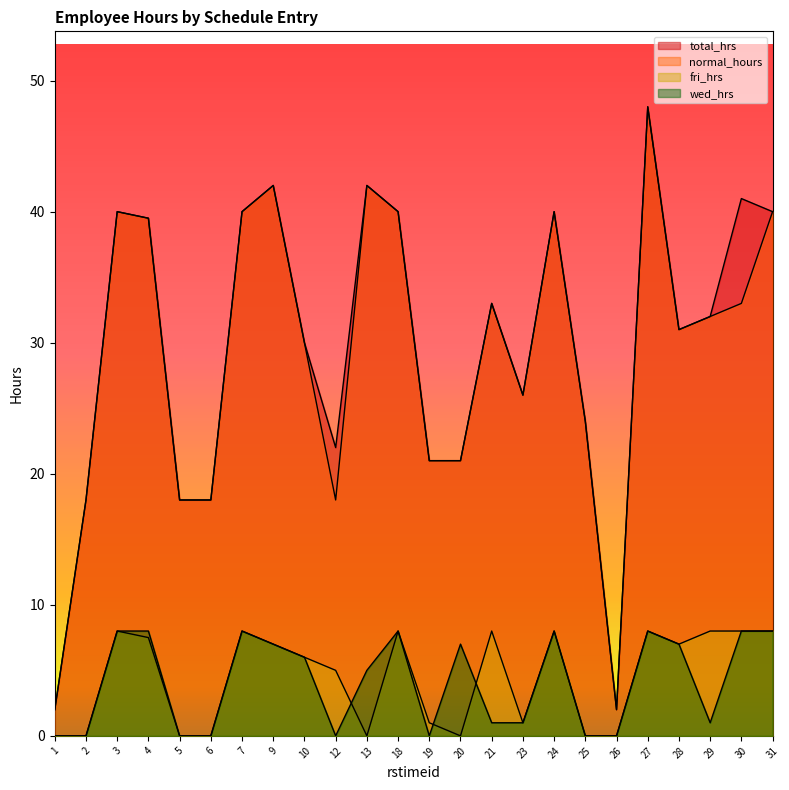

How many categories are shown in the chart?

24